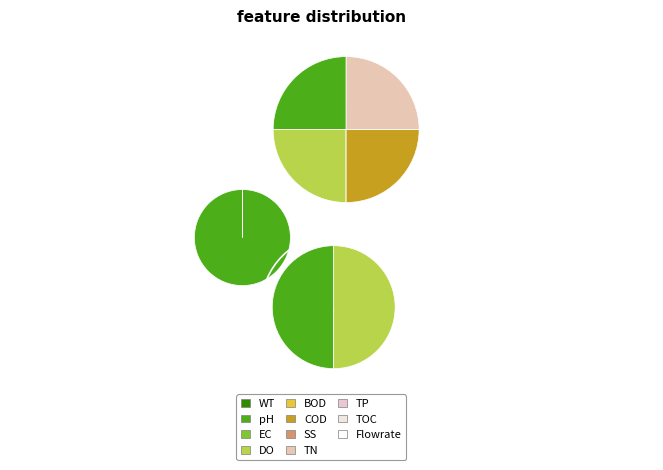

Count the number of slices in the pie.

2